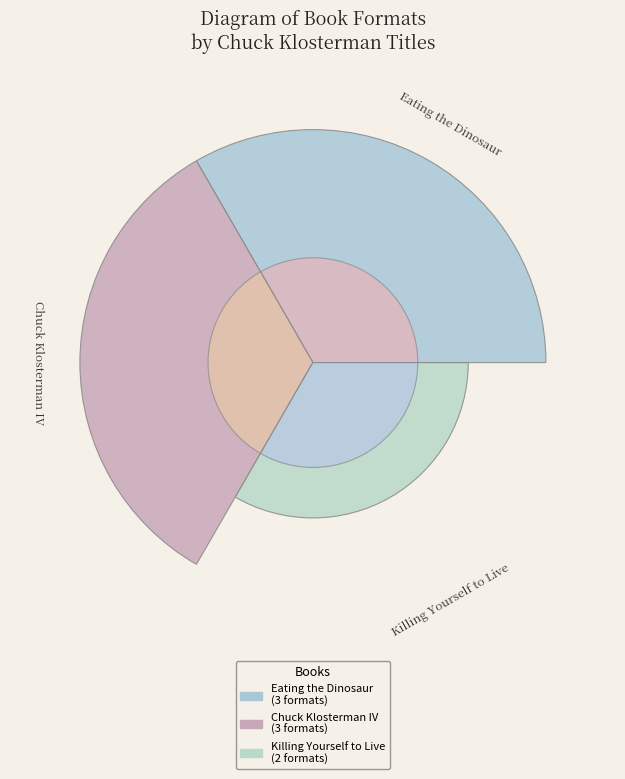

Rank the categories by value from highest to lowest.

Eating the Dinosaur, Chuck Klosterman IV, Killing Yourself to Live